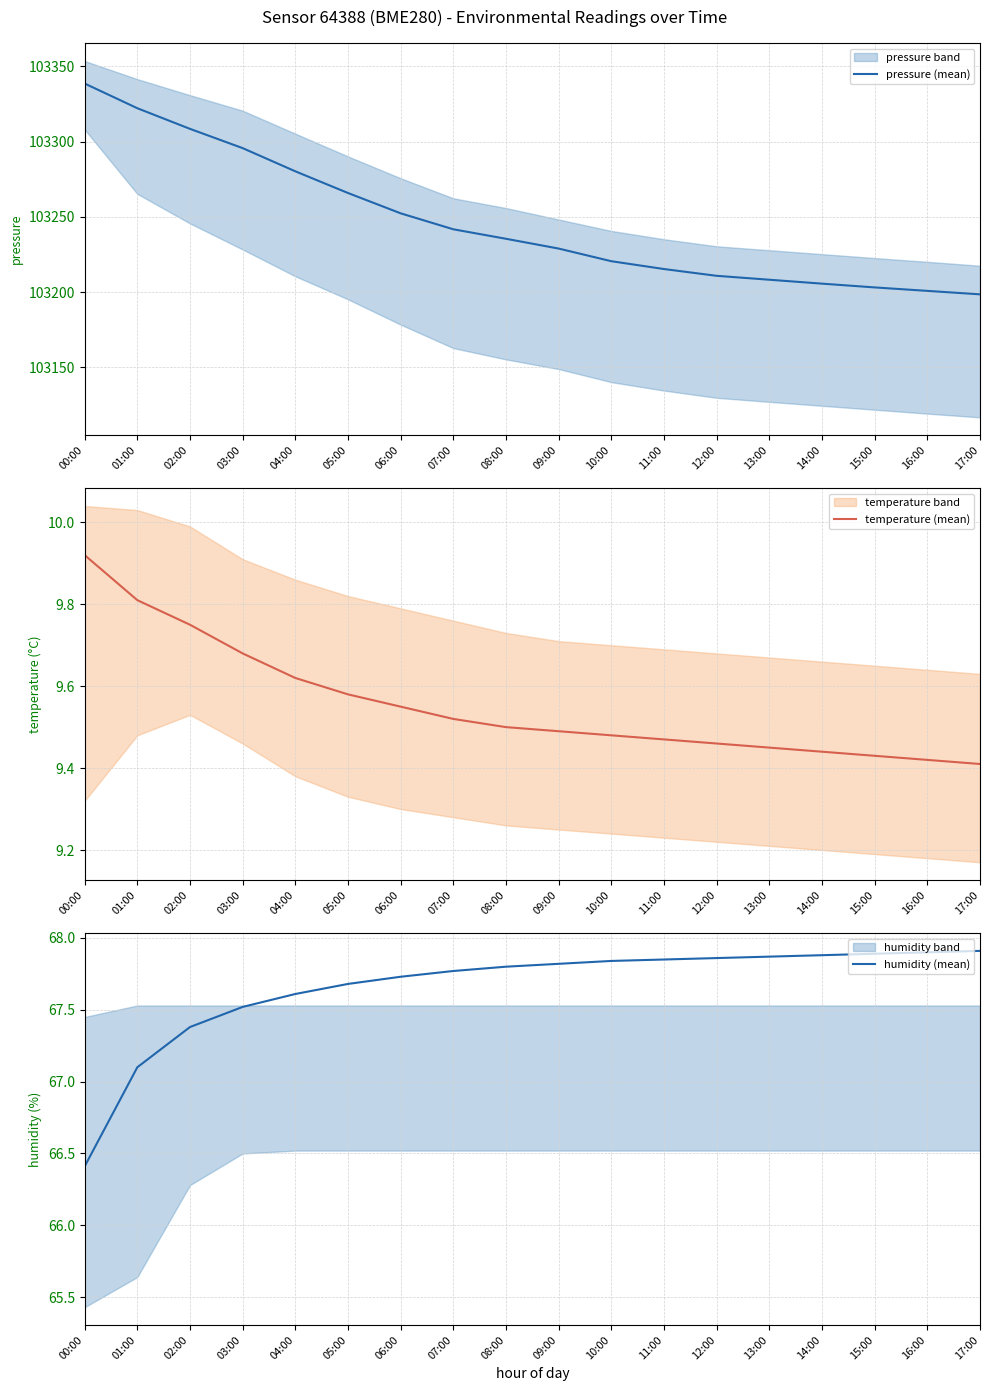

How many values in the pressure (mean) series exceed 103235?

9